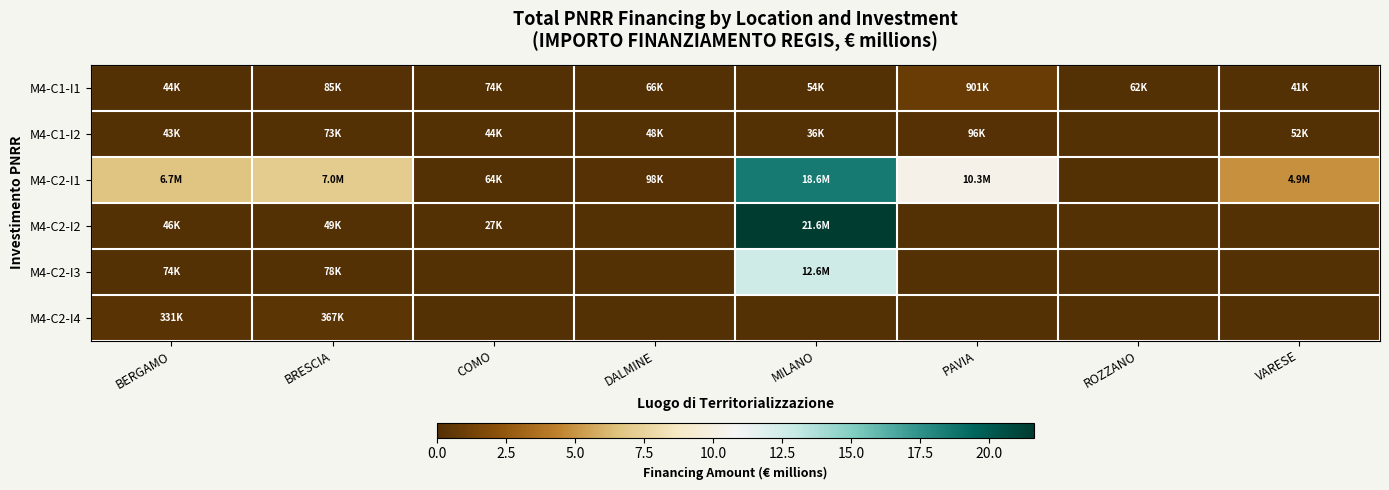

Which series changed the most between COMO and PAVIA?

M4-C2-I1